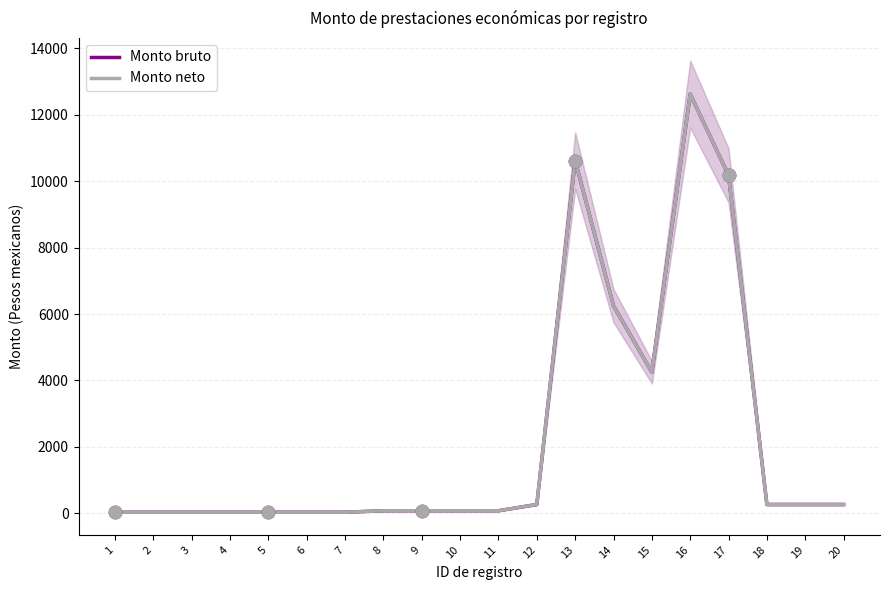

What is the total value across all series at 6?

65.0